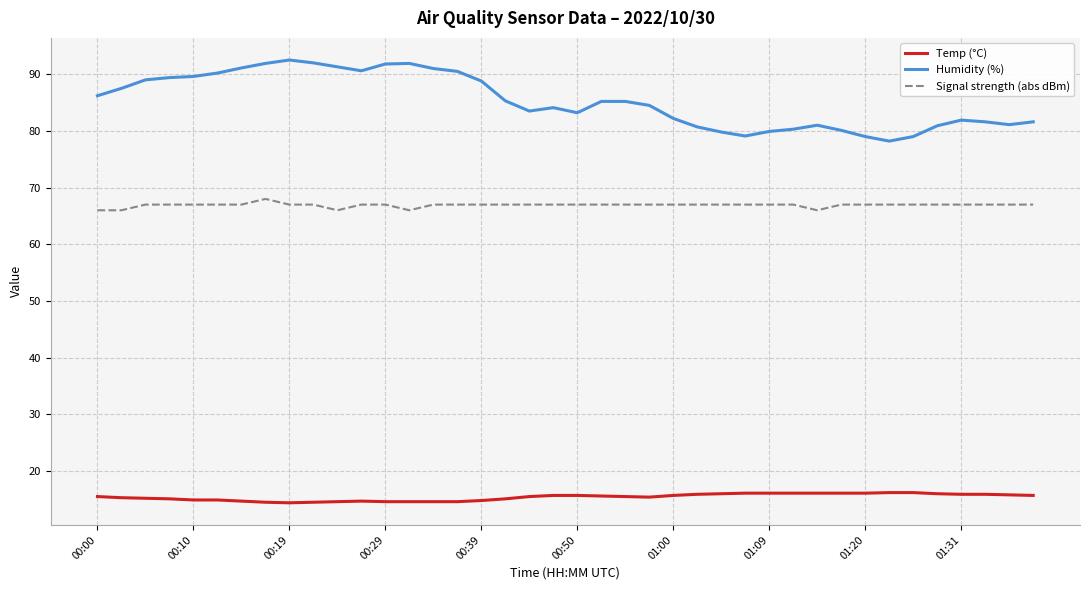

True or false: Temp (°C) and Humidity (%) cross at least once.

False